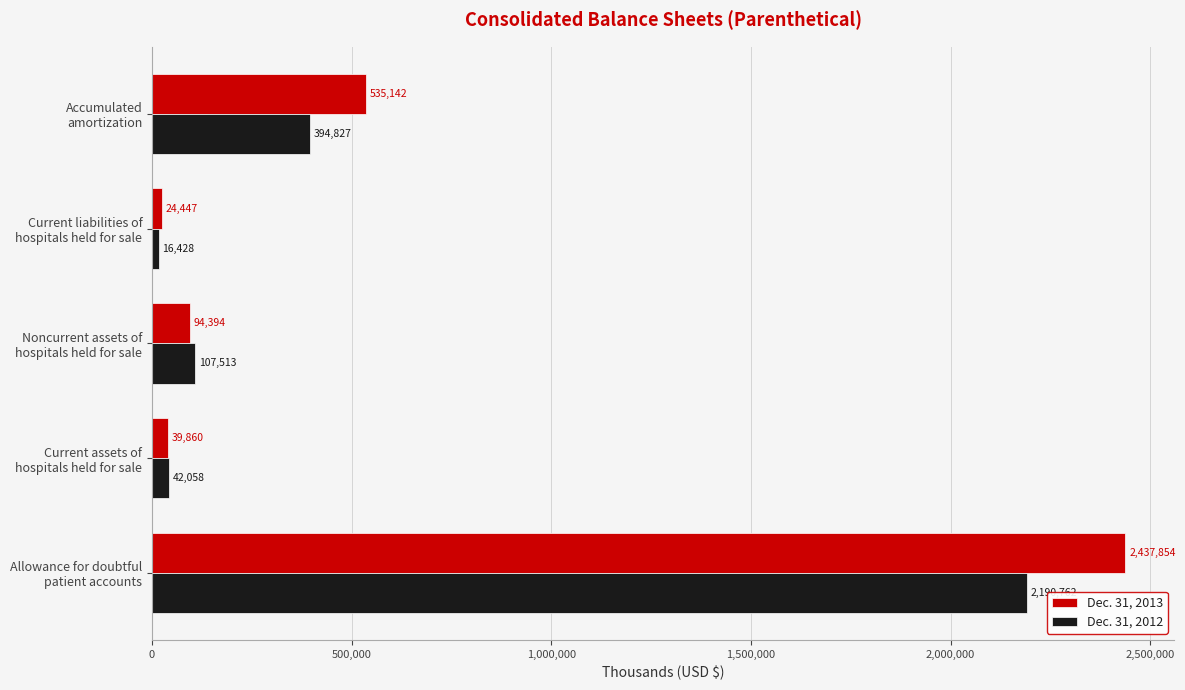

What is the difference between the second highest and second lowest values in the Dec. 31, 2013 series?

495282